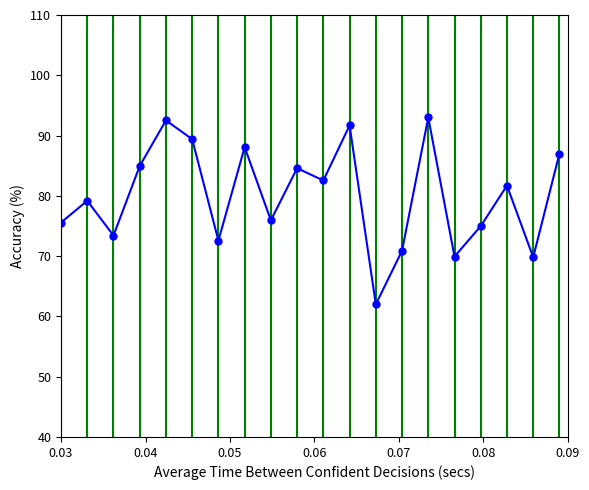

How many points are higher than both their immediate neighbors (excluding endpoints)?

7